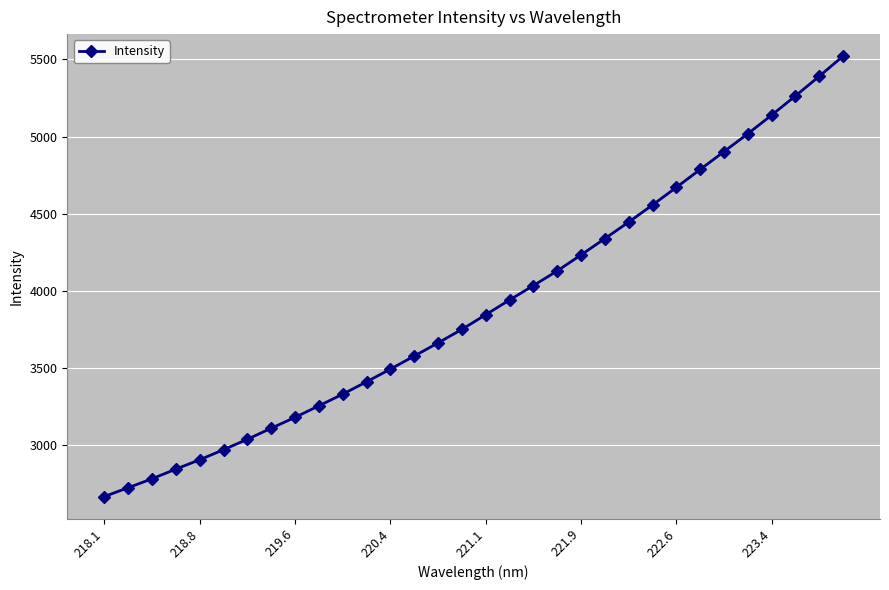

What is the value of the 31st point from the left?

5390.8